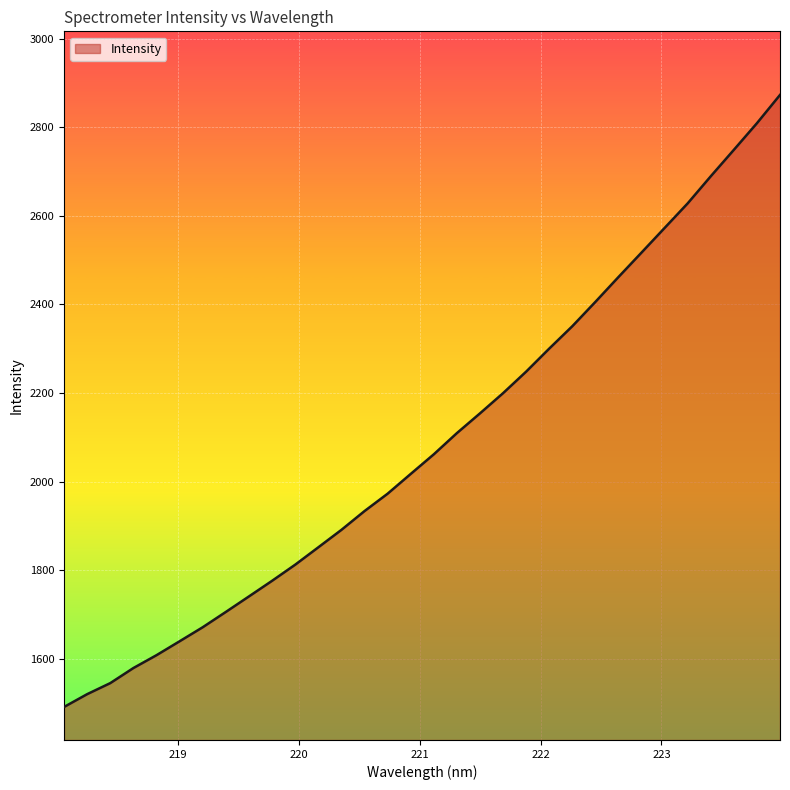

What is the smallest value displayed?

1490.8